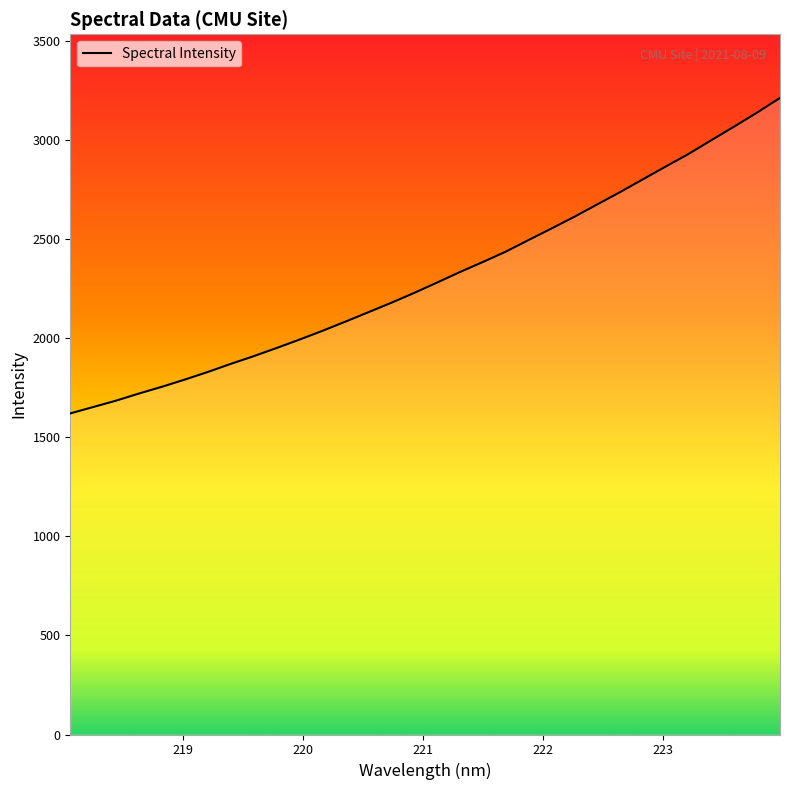

What is the smallest value displayed?

1620.6